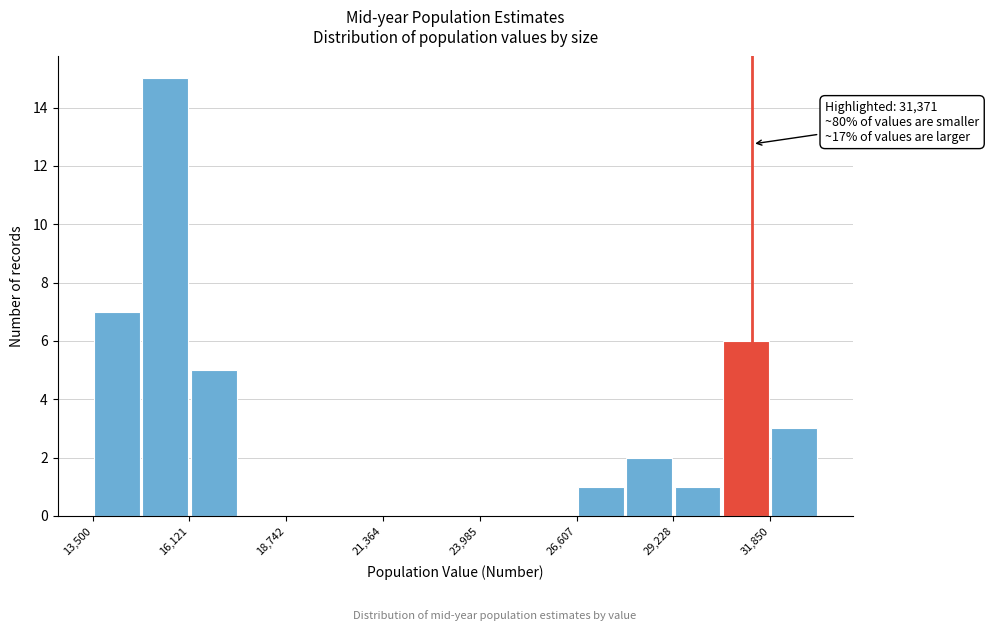

Around what value on the x-axis is the tallest bar? Give the approximate position of its centre, as read against the axis.

15500